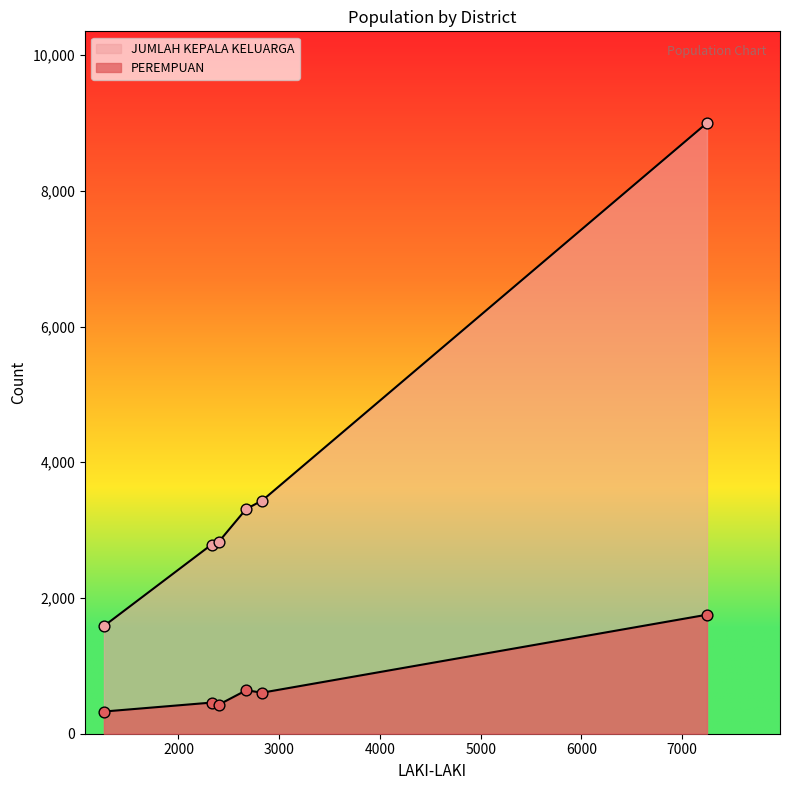

How many lines are shown in the chart?

2